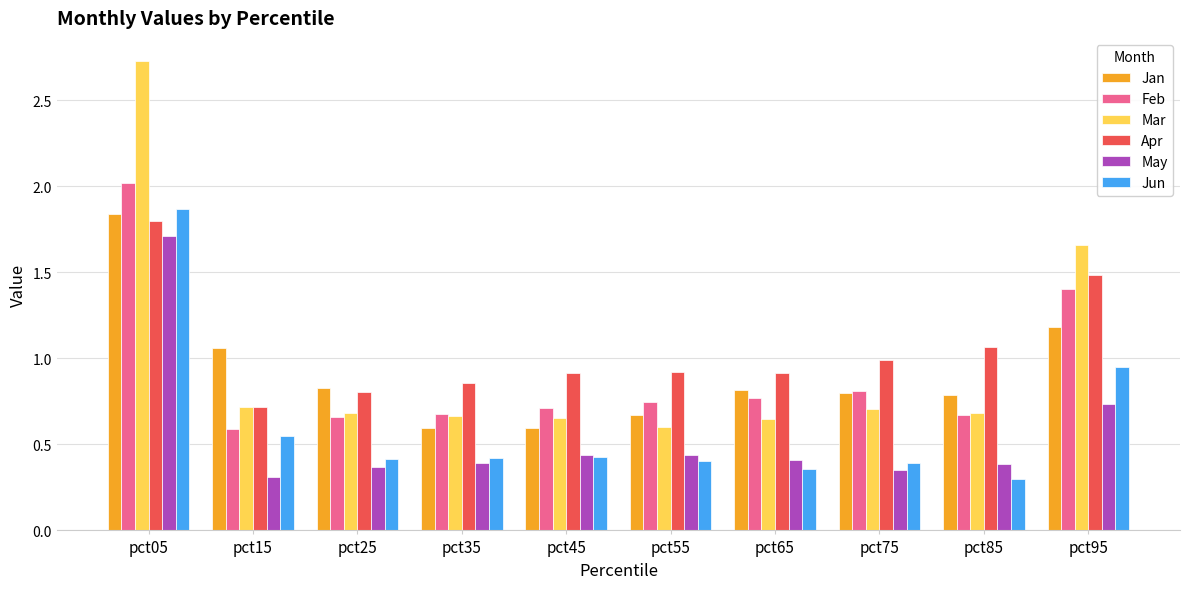

Rank the series by their maximum value, from highest to lowest.

Mar, Feb, Jun, Jan, Apr, May